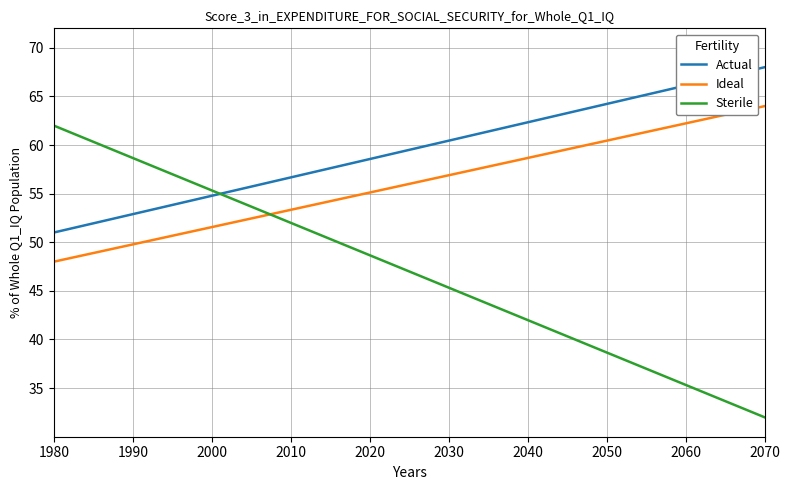

What are all the series names shown in the legend?

Actual, Ideal, Sterile